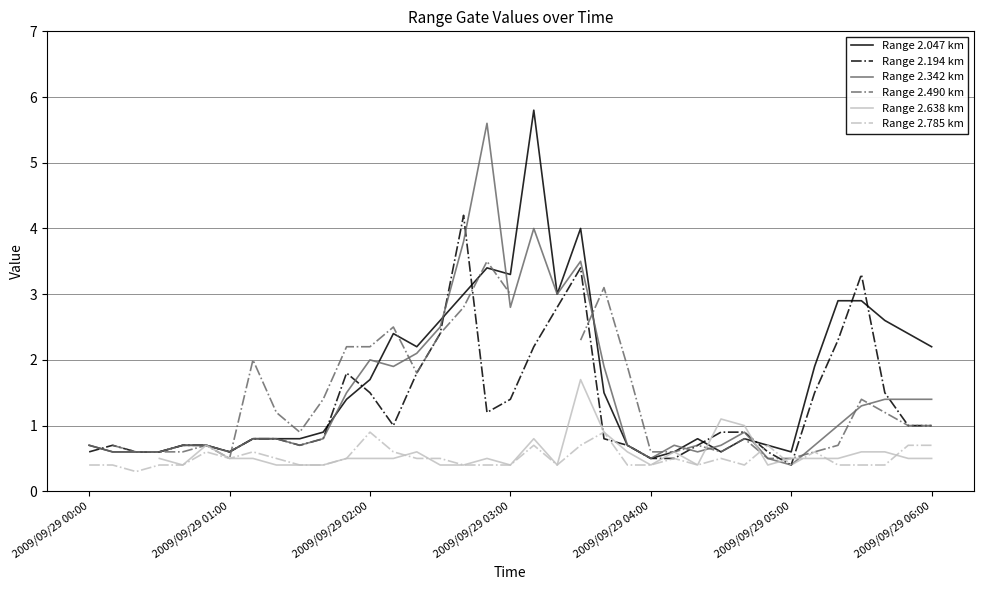

What is the value of the Range 2.194 km point at the 3rd from the left?

0.6